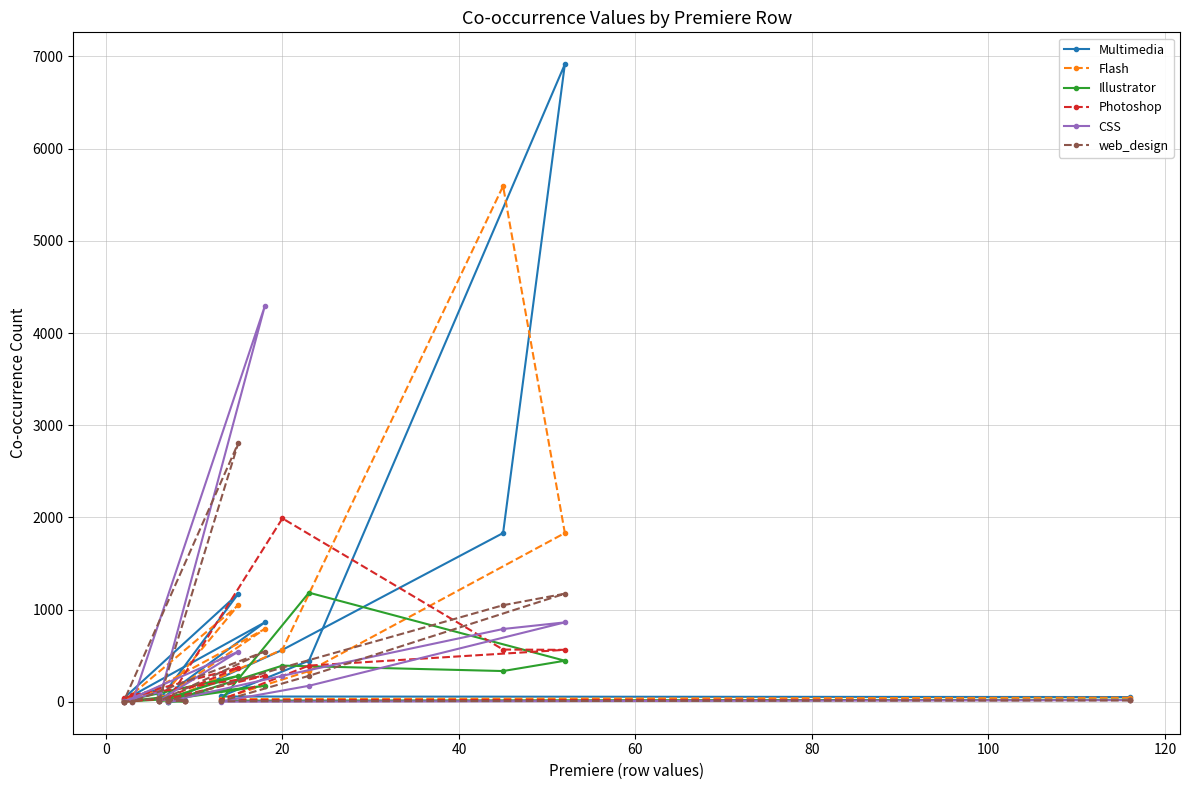

How many data points in Illustrator are above 23?

7